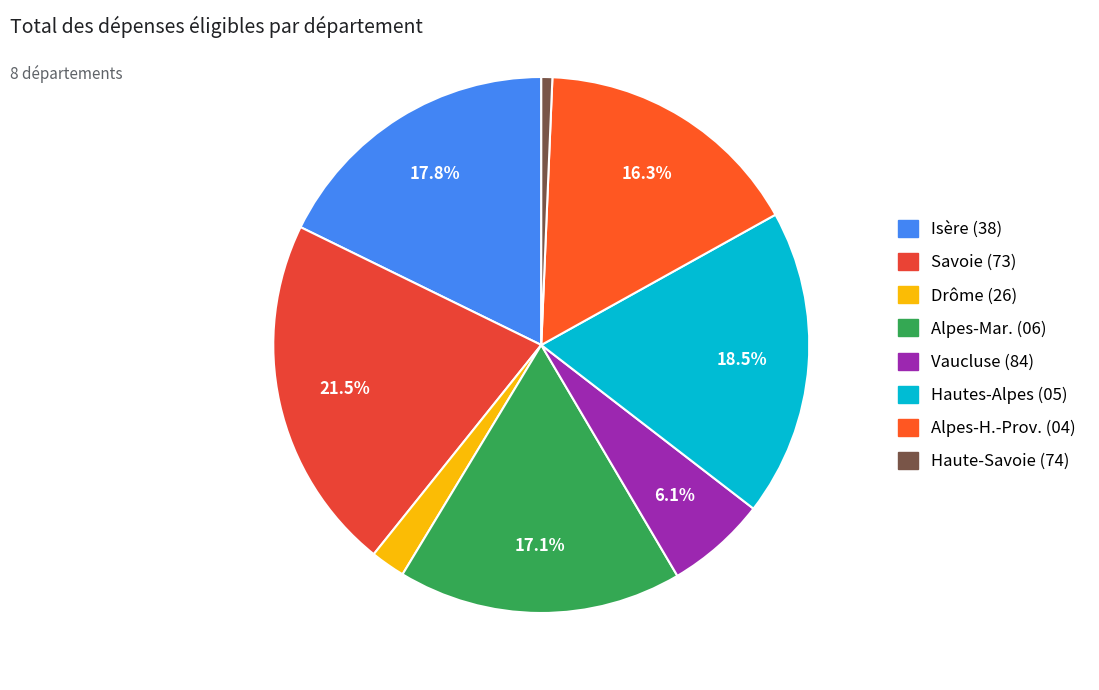

To the nearest percent, what is the difference between the largest and smallest slice percentages?

21%